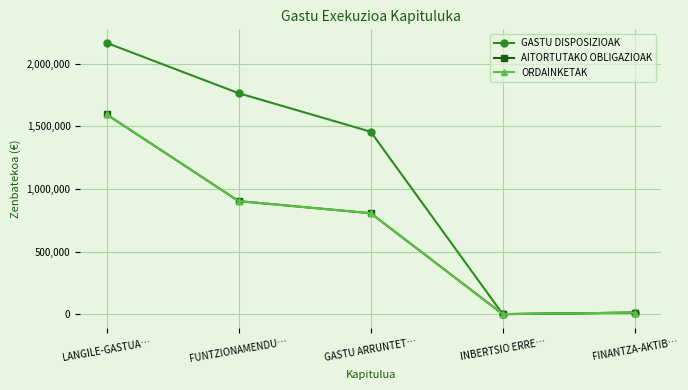

What is the total value across all series at LANGILE-GASTUA…?

5356927